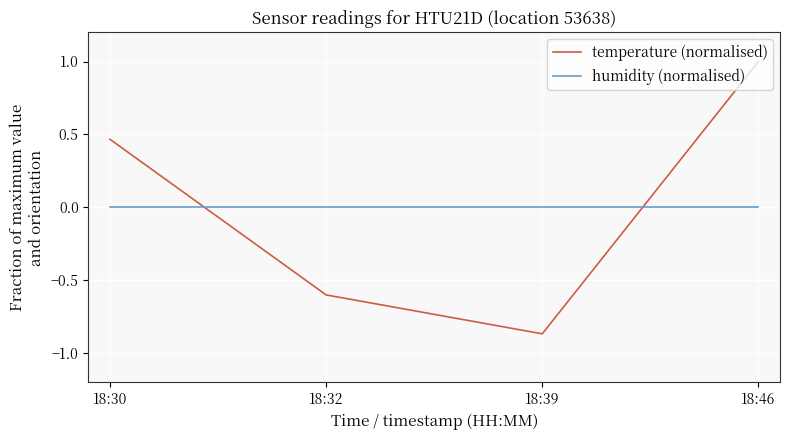

What is the total value across all series at 18:46?

1.0